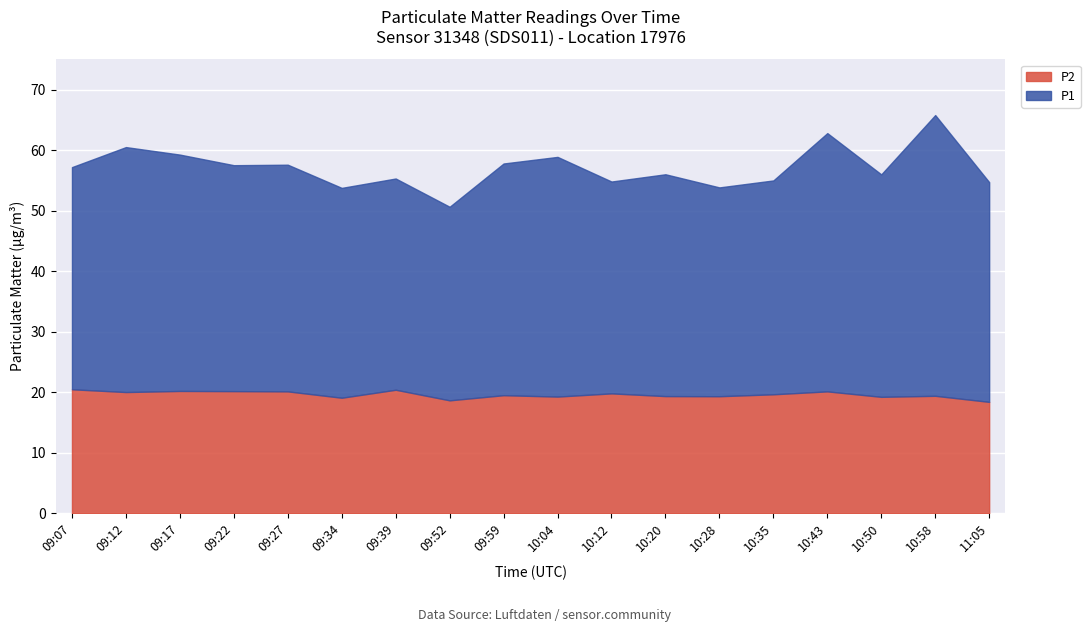

What is the maximum value shown in the chart?

46.4